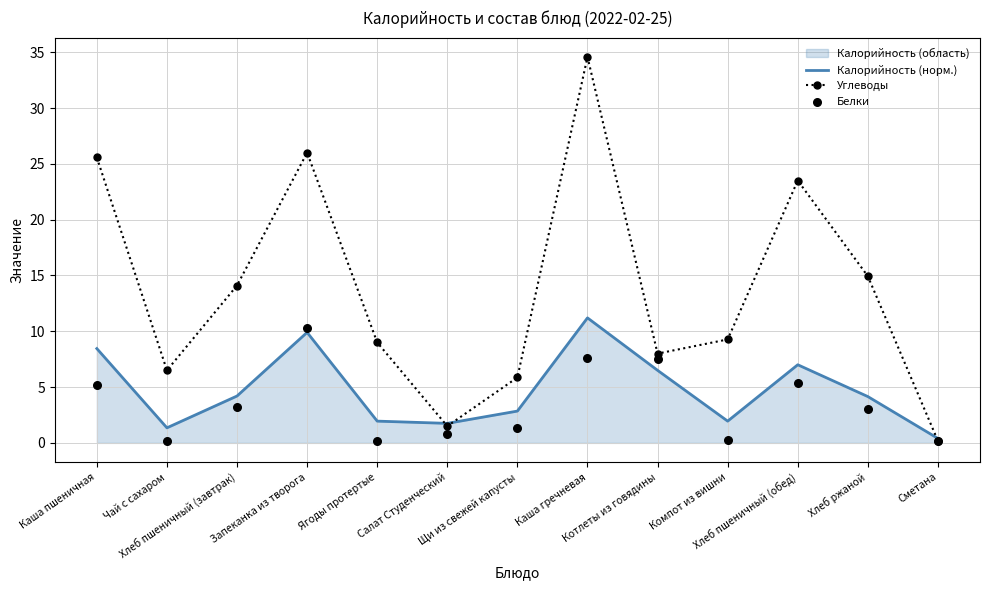

Which series has the largest Y range (max minus min)?

Углеводы